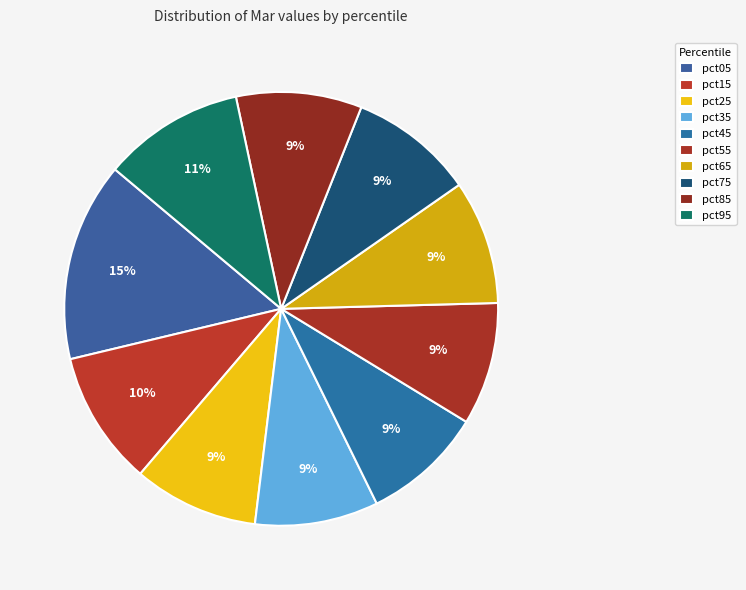

Is there any slice that represents more than half of the pie?

No